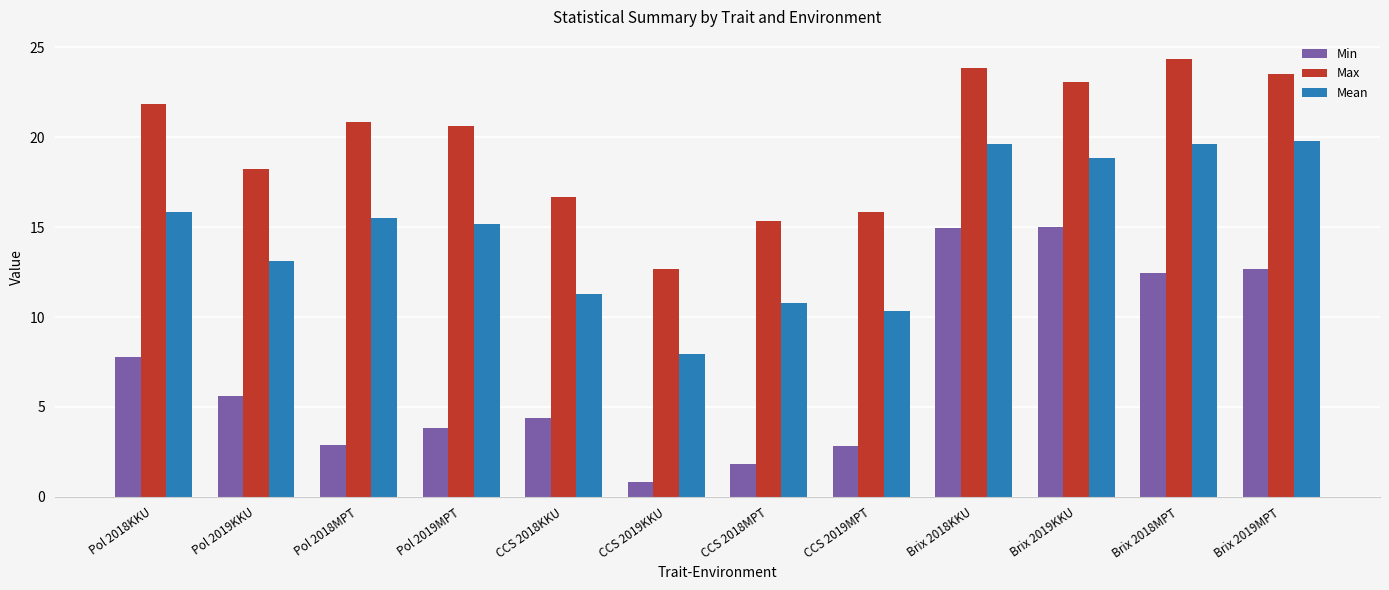

What position from the right is Pol 2018KKU?

12